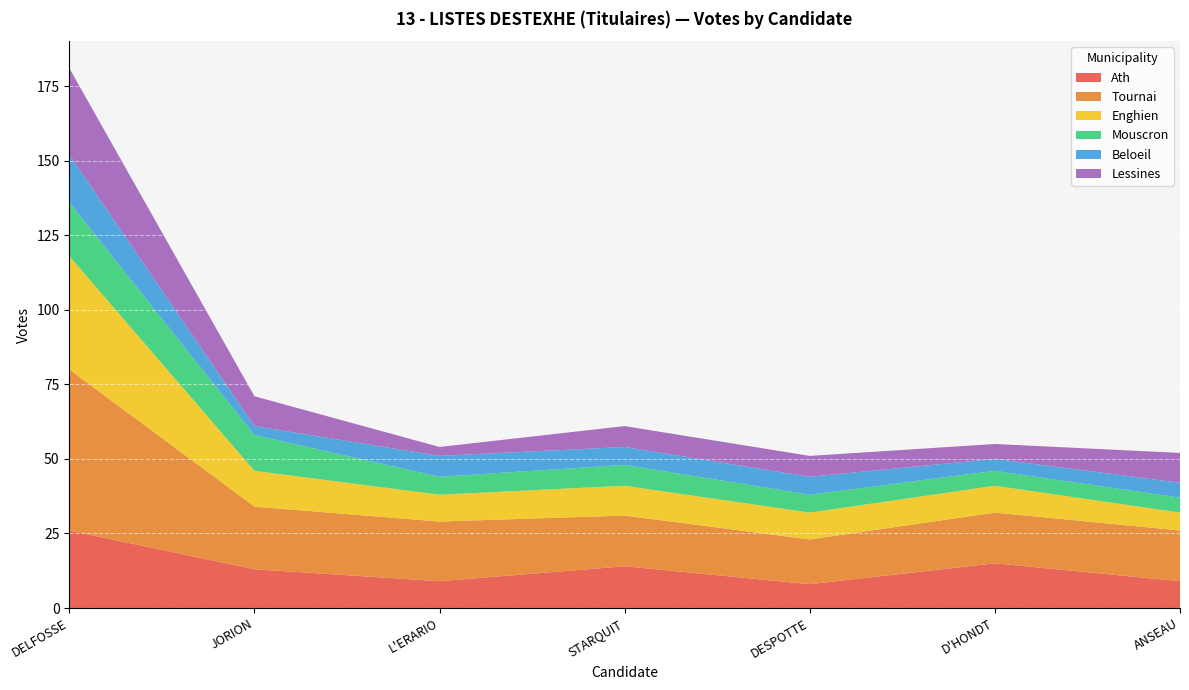

Reading left to right, extract all data points from this chart.

Ath: DELFOSSE Jean-Marie=26	JORION Béatrice=13	L'ERARIO Vincenzo=9	STARQUIT Céline=14	DESPOTTE Francis=8	D'HONDT Christiane=15	ANSEAU Marcel=9
Tournai: DELFOSSE Jean-Marie=54	JORION Béatrice=21	L'ERARIO Vincenzo=20	STARQUIT Céline=17	DESPOTTE Francis=15	D'HONDT Christiane=17	ANSEAU Marcel=17
Enghien: DELFOSSE Jean-Marie=38	JORION Béatrice=12	L'ERARIO Vincenzo=9	STARQUIT Céline=10	DESPOTTE Francis=9	D'HONDT Christiane=9	ANSEAU Marcel=6
Mouscron: DELFOSSE Jean-Marie=18	JORION Béatrice=12	L'ERARIO Vincenzo=6	STARQUIT Céline=7	DESPOTTE Francis=6	D'HONDT Christiane=5	ANSEAU Marcel=5
Beloeil: DELFOSSE Jean-Marie=16	JORION Béatrice=3	L'ERARIO Vincenzo=7	STARQUIT Céline=6	DESPOTTE Francis=6	D'HONDT Christiane=4	ANSEAU Marcel=5
Lessines: DELFOSSE Jean-Marie=29	JORION Béatrice=10	L'ERARIO Vincenzo=3	STARQUIT Céline=7	DESPOTTE Francis=7	D'HONDT Christiane=5	ANSEAU Marcel=10